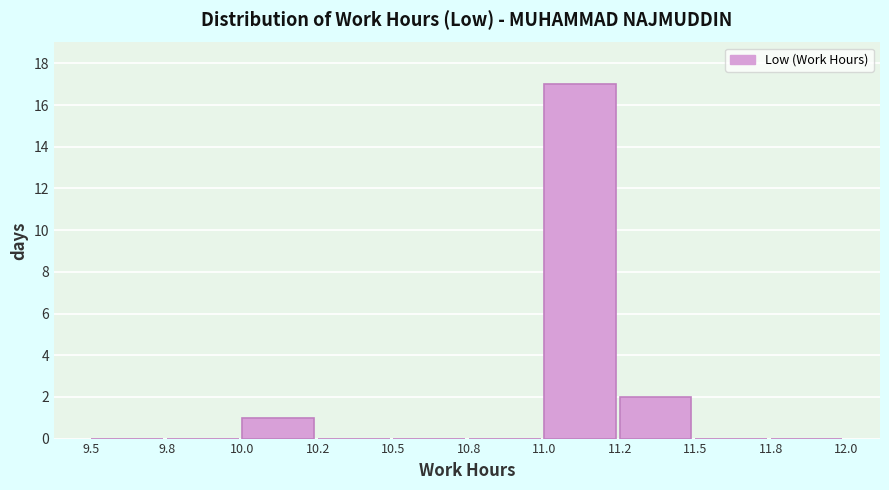

Reading left to right, list all the values displayed in this chart.

9.5=0	9.8=0	10.0=1	10.2=0	10.5=0	10.8=0	11.0=17	11.2=2	11.5=0	11.8=0